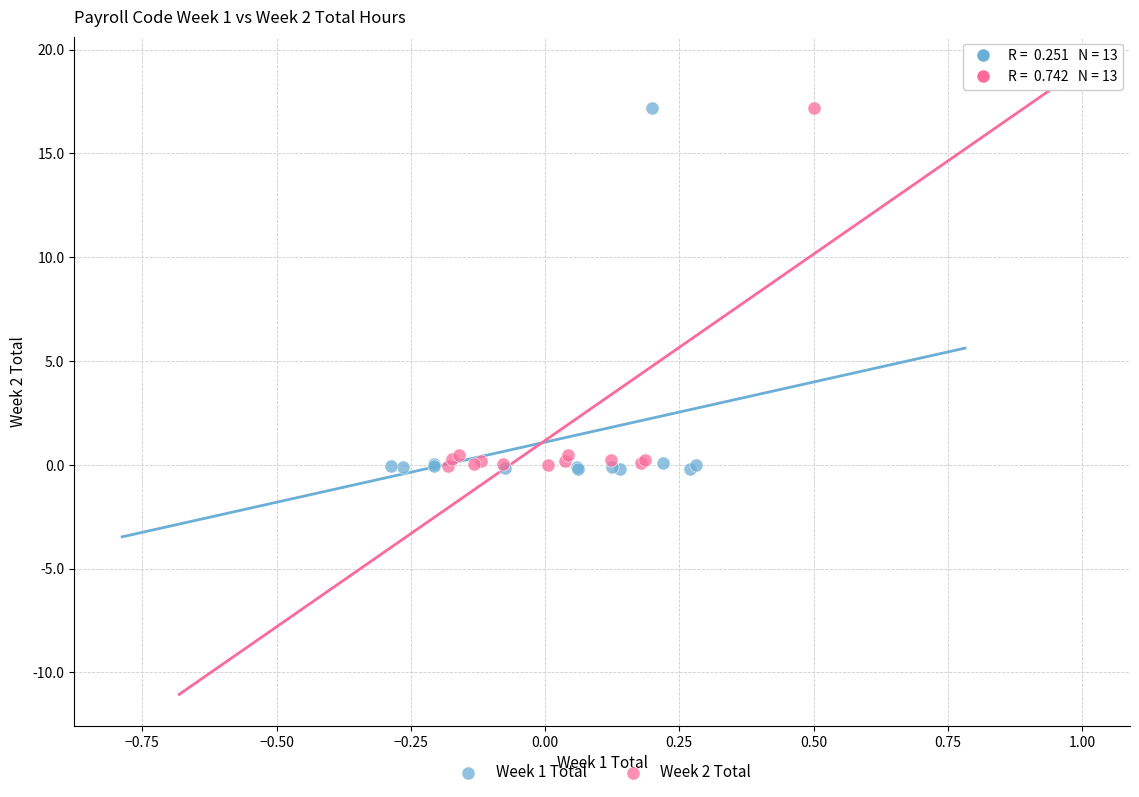

Which series has the widest spread of Y values?

Week 1 Total